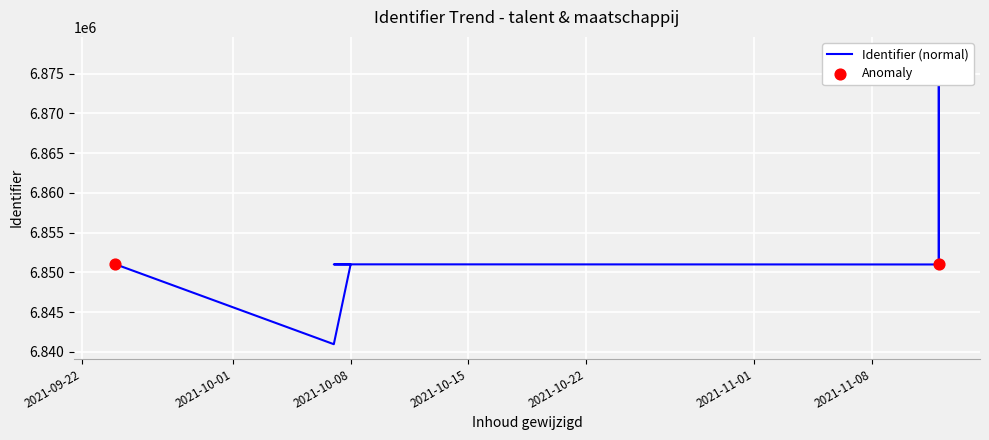

Between 2021-11-12 and 2021-10-07, which is larger?

2021-11-12